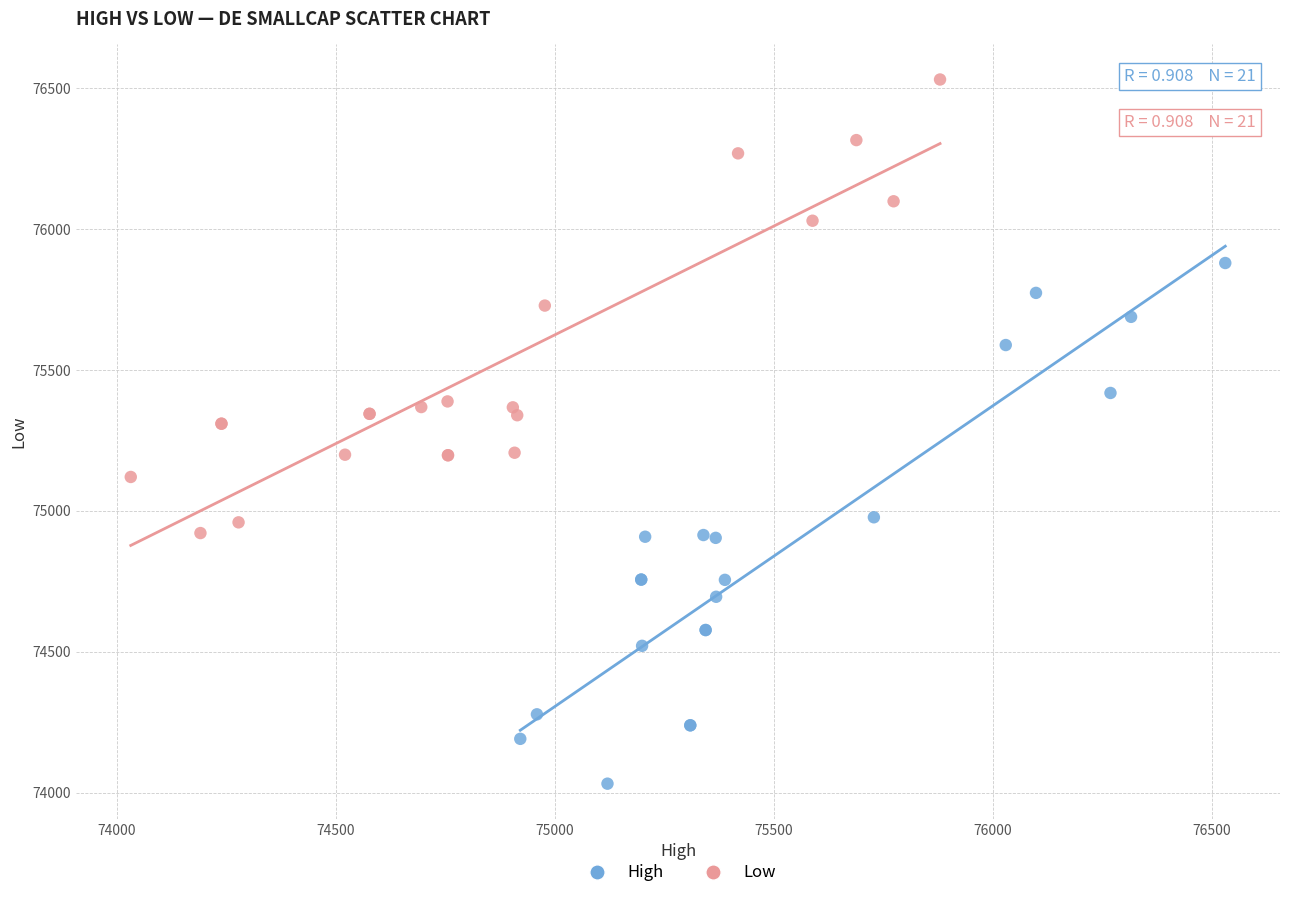

Which series has the widest spread of Y values?

High